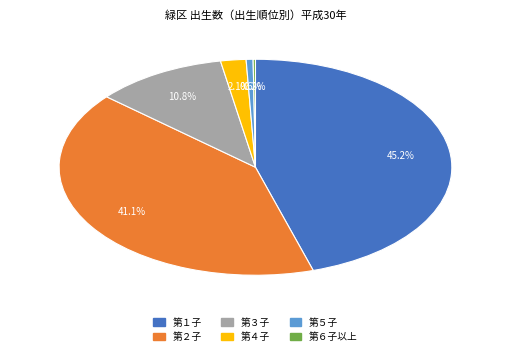

Is 第３子 the majority of the pie?

No